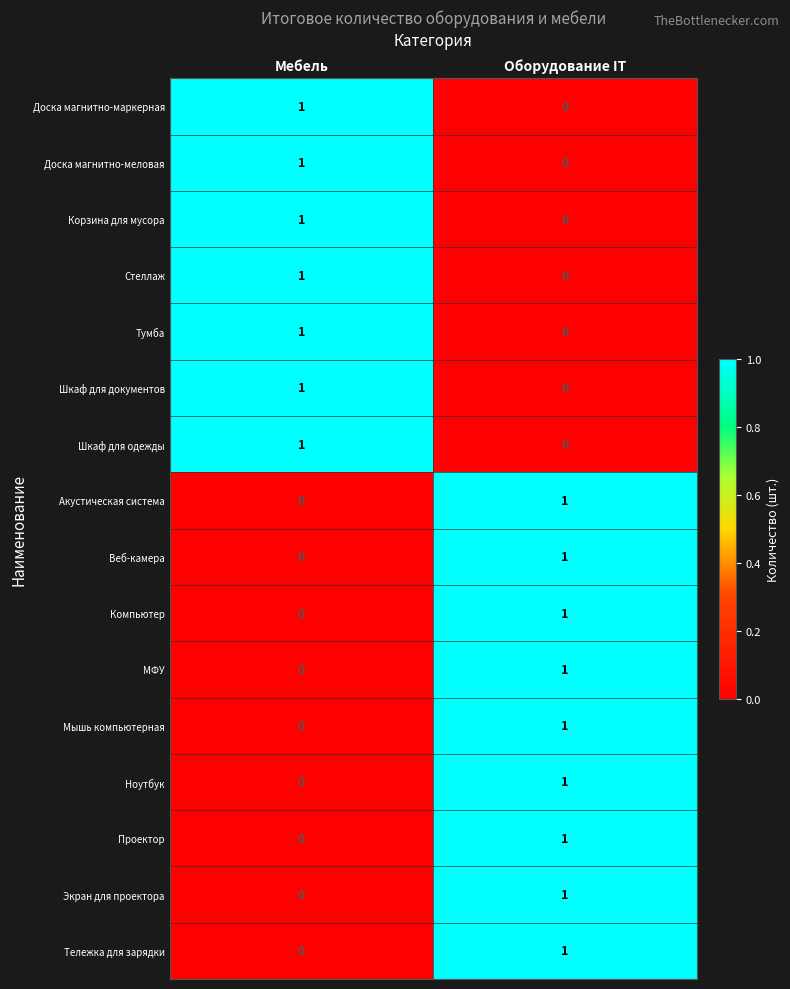

At which label does Акустическая система reach its peak?

Оборудование IT